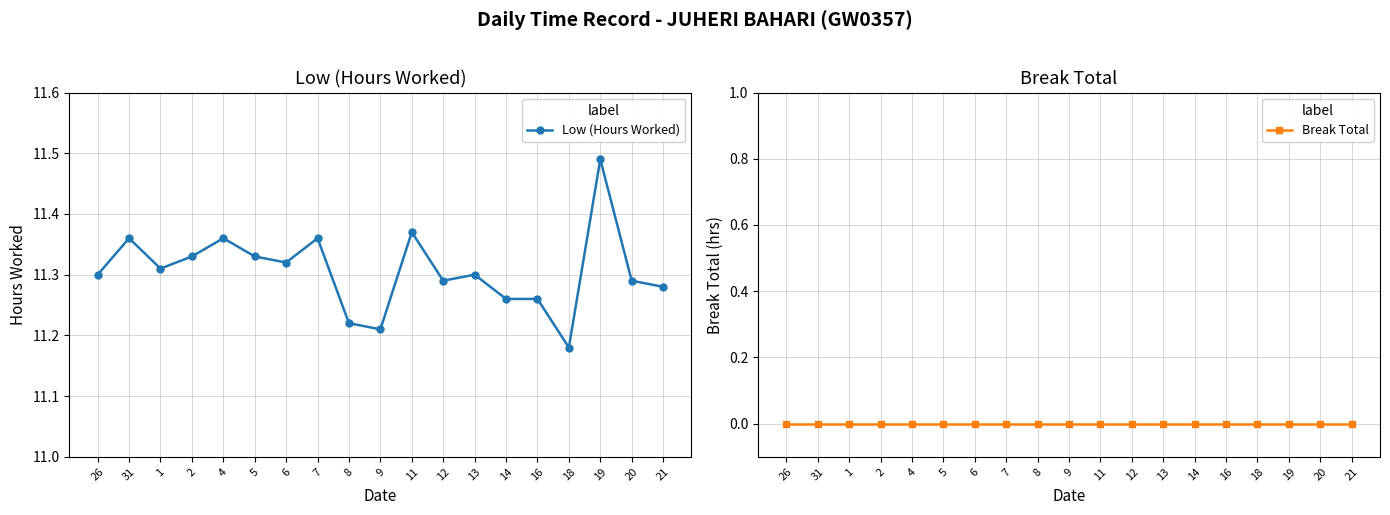

What is the label of the 5th point from the left?

4